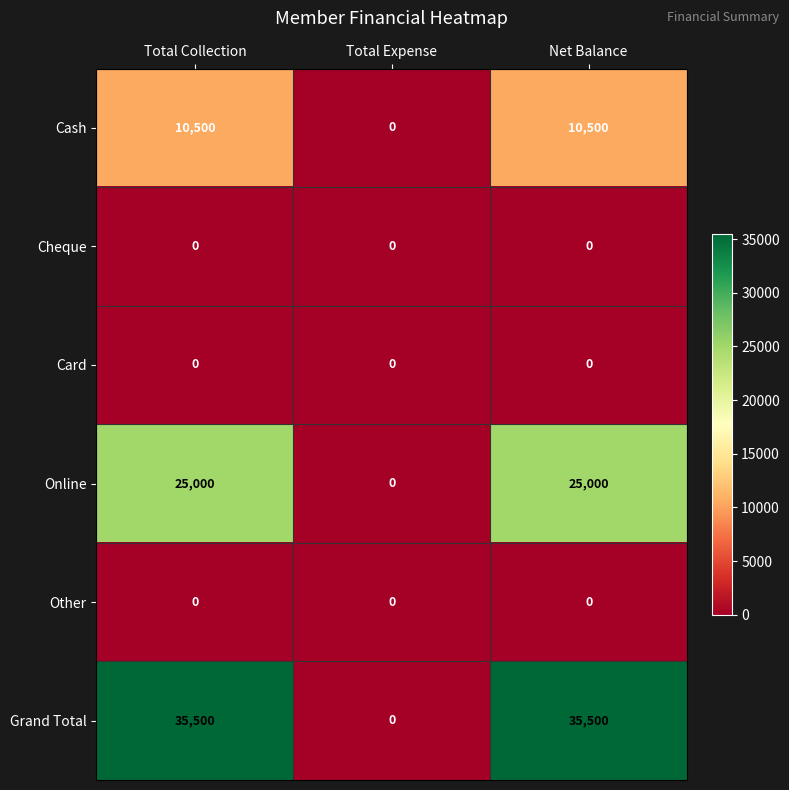

Is it true that Online equals 38067 at Net Balance?

False